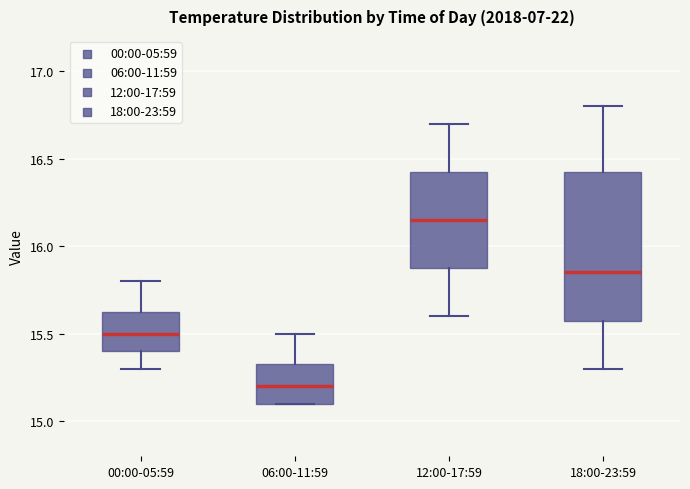

Reading left to right, transcribe this box plot: for each box, give where its median line is, the range the box spans, and where its two whiskers end, as read against the y-axis. The values are not printed on the chart, so give them approximately, as read against the axis.

00:00-05:59: median 15.50, box 15.40 to 15.65, whiskers 15.30 to 15.80
06:00-11:59: median 15.20, box 15.10 to 15.35, whiskers 15.10 to 15.50
12:00-17:59: median 16.15, box 15.90 to 16.45, whiskers 15.60 to 16.70
18:00-23:59: median 15.85, box 15.60 to 16.45, whiskers 15.30 to 16.80